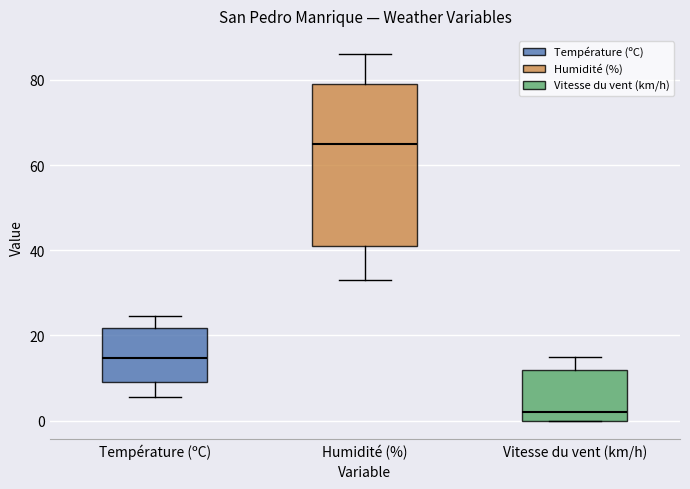

Reading left to right, read every box against the y-axis: the position of its median line, the range the box covers, and the ends of its whiskers. The values are not printed on the chart, so give them approximately, as read against the axis.

Température (ºC): median 14, box 10 to 22, whiskers 6 to 24
Humidité (%): median 66, box 42 to 80, whiskers 34 to 86
Vitesse du vent (km/h): median 2, box 0 to 12, whiskers 0 to 16